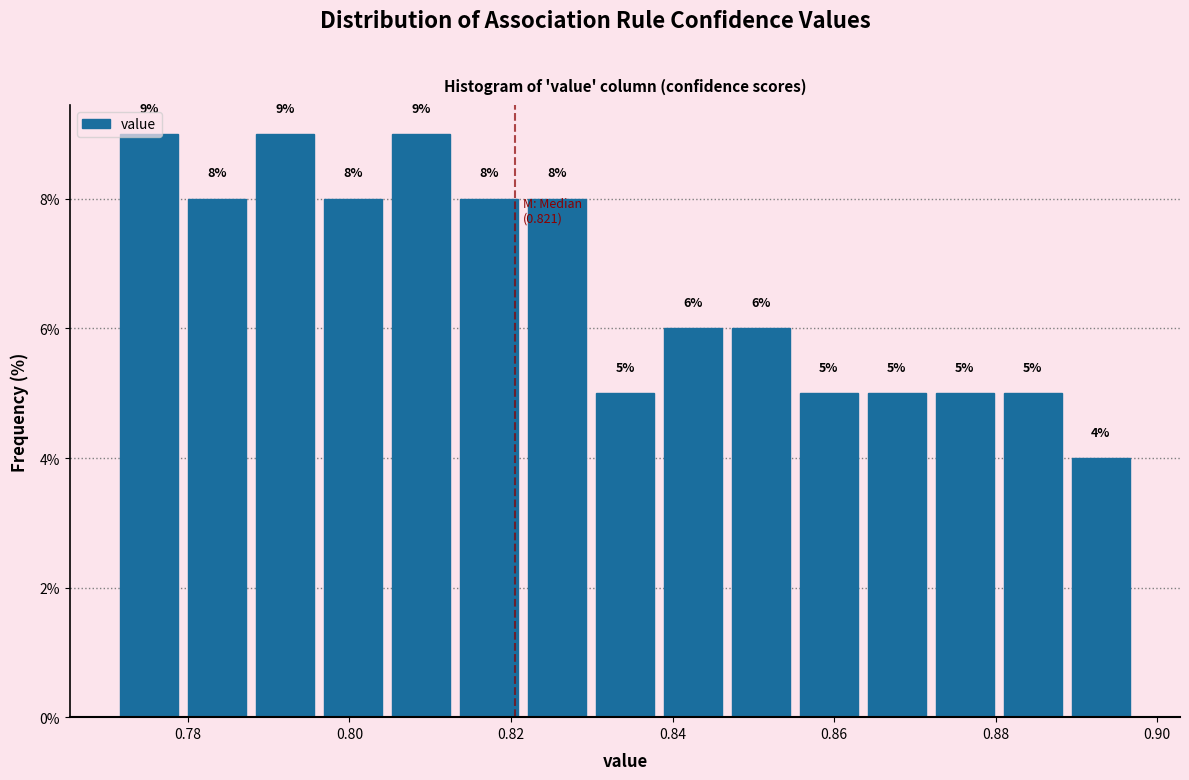

Reading left to right, list every bar in this chart as the range it spans on the x-axis followed by its height. The bar edges are not printed on the chart, so give them approximately, as read against the axis.

0.772 to 0.780: 9
0.780 to 0.788: 8
0.788 to 0.796: 9
0.796 to 0.804: 8
0.804 to 0.814: 9
0.814 to 0.822: 8
0.822 to 0.830: 8
0.830 to 0.838: 5
0.838 to 0.846: 6
0.846 to 0.856: 6
0.856 to 0.864: 5
0.864 to 0.872: 5
0.872 to 0.880: 5
0.880 to 0.888: 5
0.888 to 0.898: 4